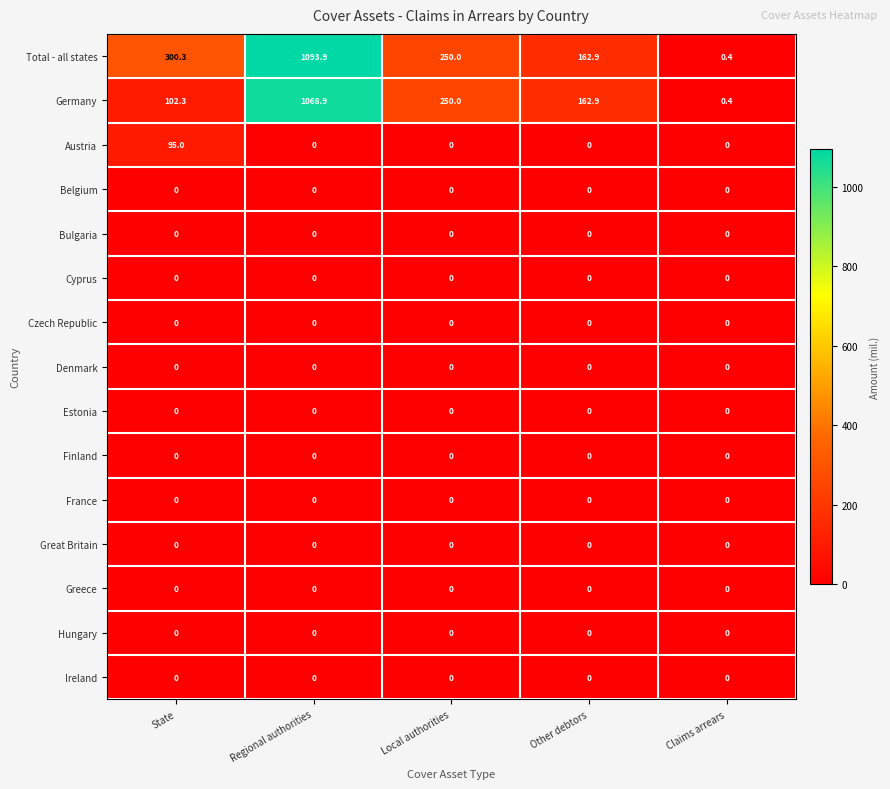

What is the total value across all series at State?

497.6